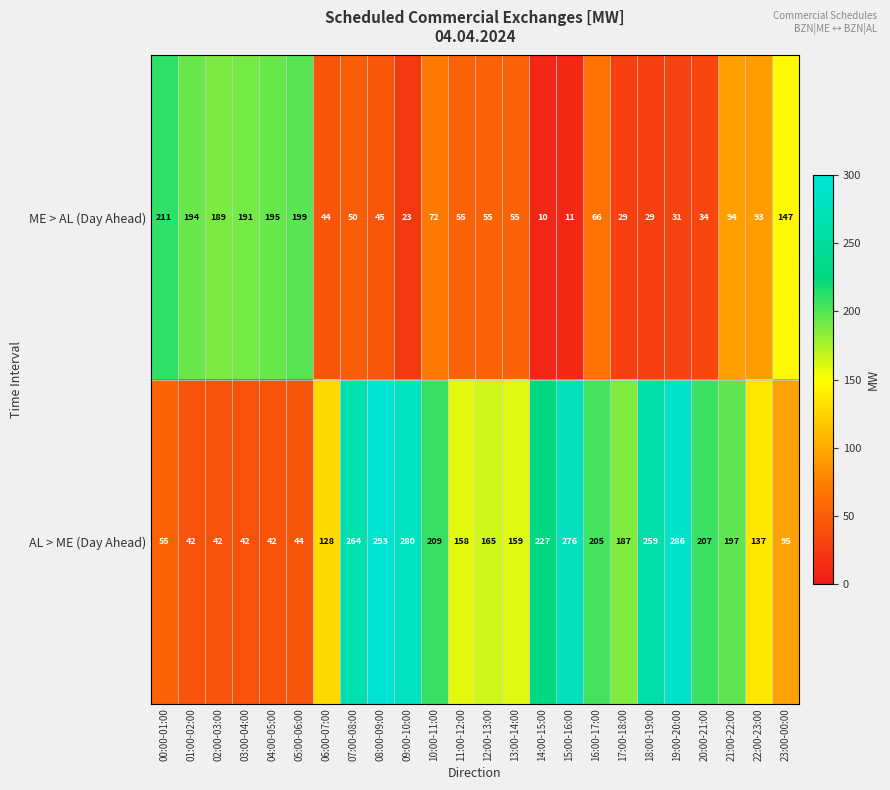

The value of AL > ME (Day Ahead) at 10:00-11:00 is 338. True or false?

False